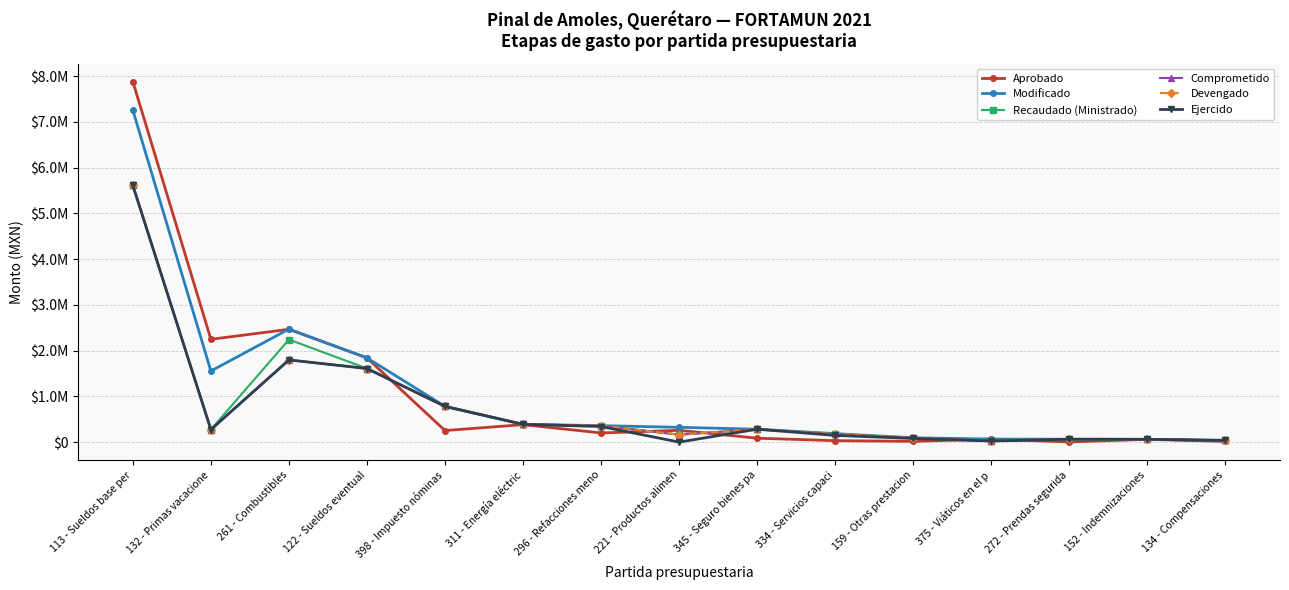

Does the chart have visible grid lines?

Yes